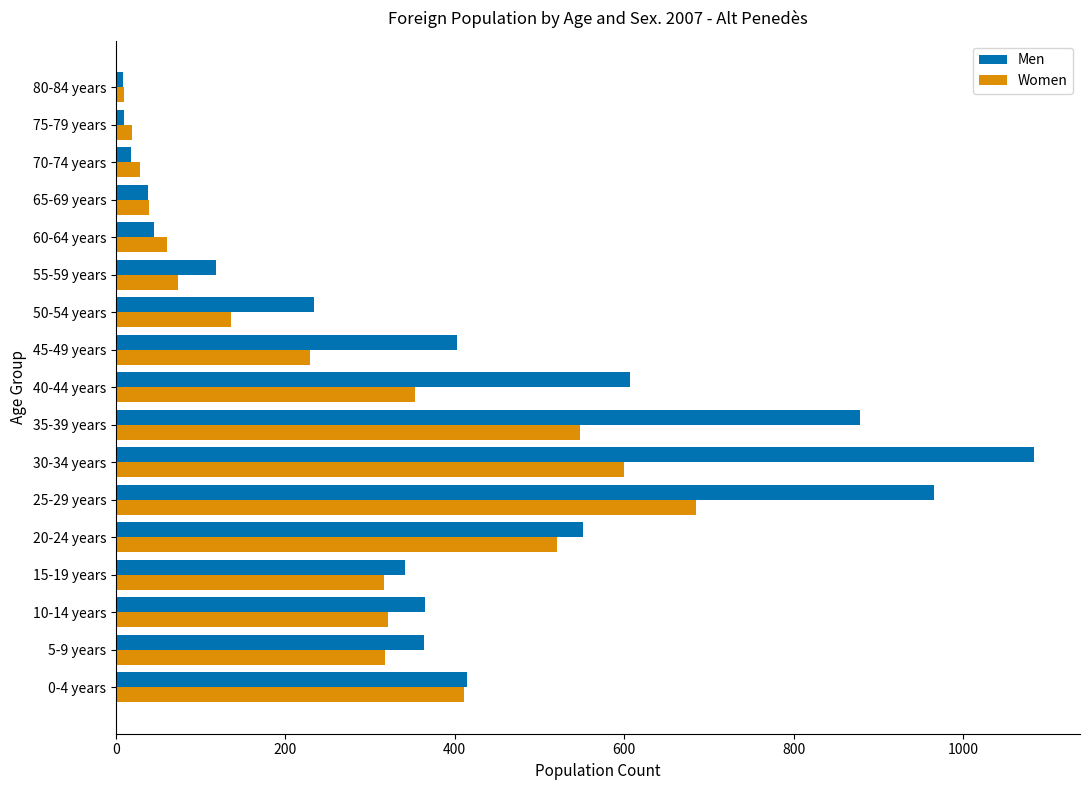

Which category has the highest value across all series?

30-34 years